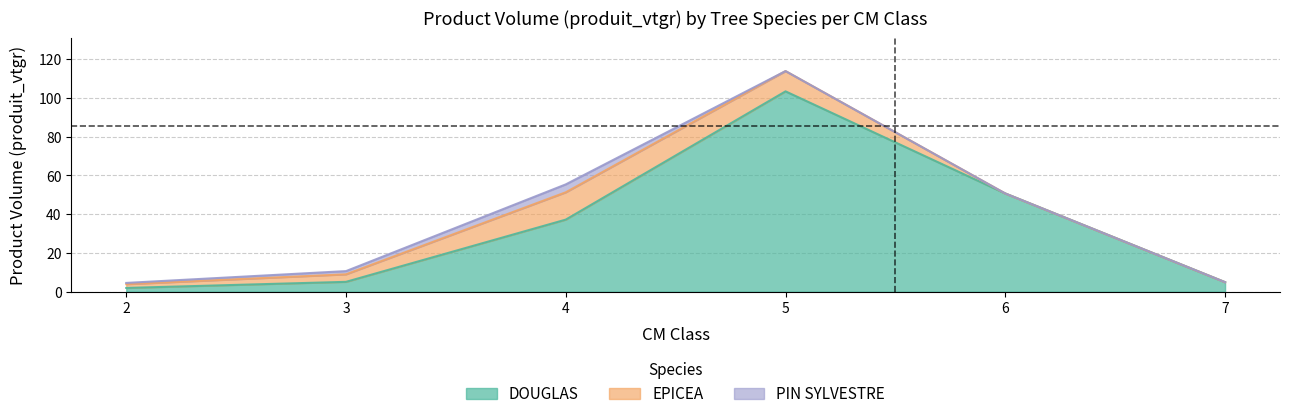

Is the value of DOUGLAS at 4 greater than the value of EPICEA at 7?

Yes